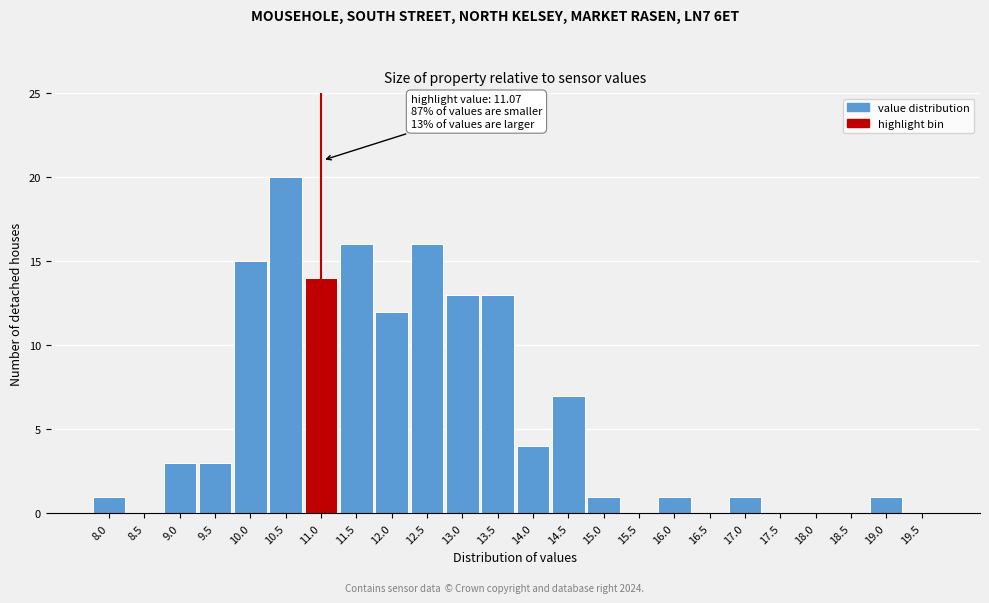

Reading left to right, what are all the values shown in this chart?

8.0=1	8.5=0	9.0=3	9.5=3	10.0=15	10.5=20	11.0=14	11.5=16	12.0=12	12.5=16	13.0=13	13.5=13	14.0=4	14.5=7	15.0=1	15.5=0	16.0=1	16.5=0	17.0=1	17.5=0	18.0=0	18.5=0	19.0=1	19.5=0